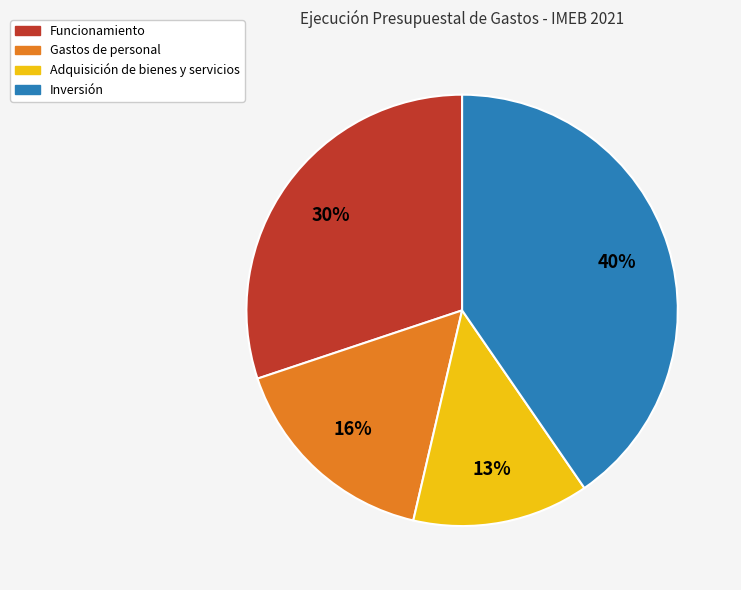

Is the sum of Gastos de personal and Funcionamiento greater than half?

No